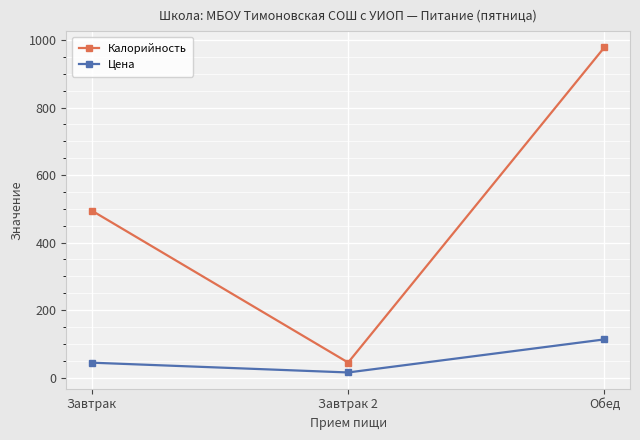

How many lines are shown in the chart?

2